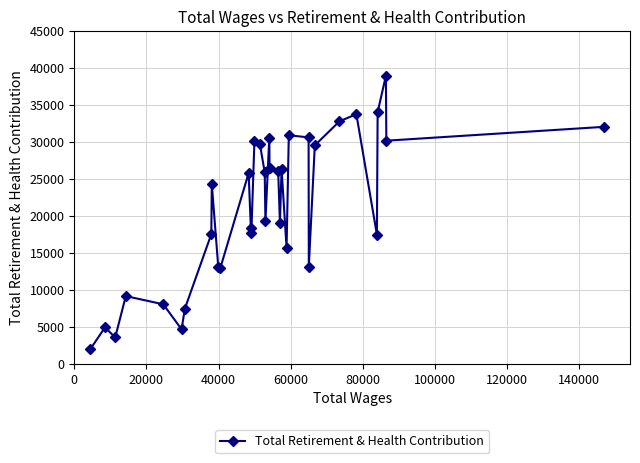

What is the greatest value displayed?

38935